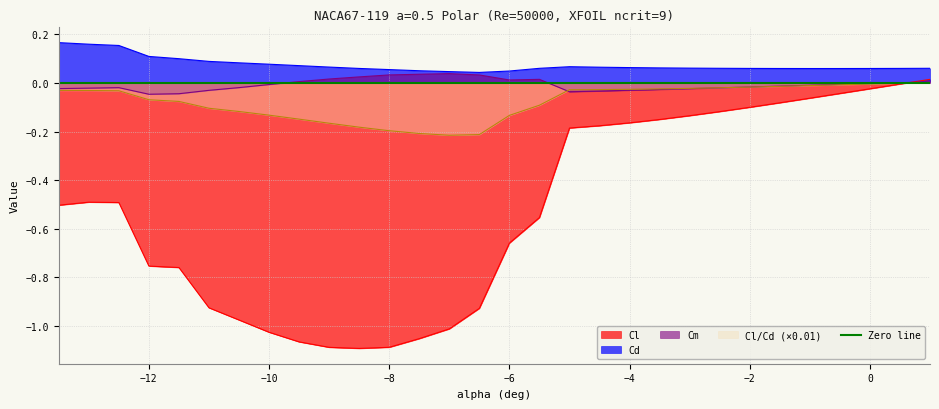

True or false: Cl has more than 2 interior local peaks.

False